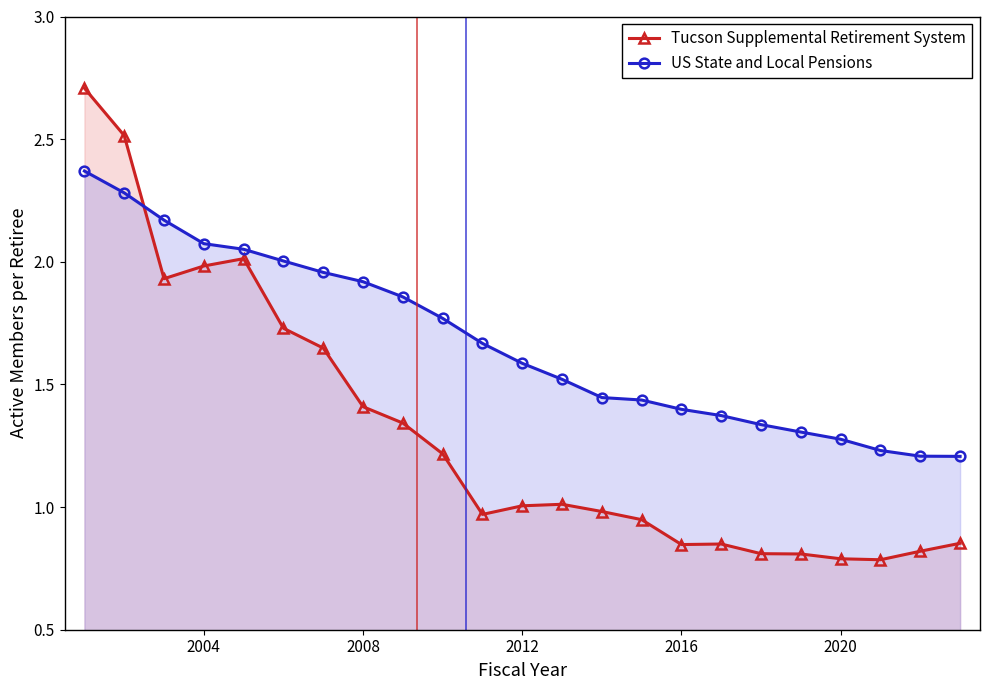

Which series has the largest total across all categories?

US State and Local Pensions